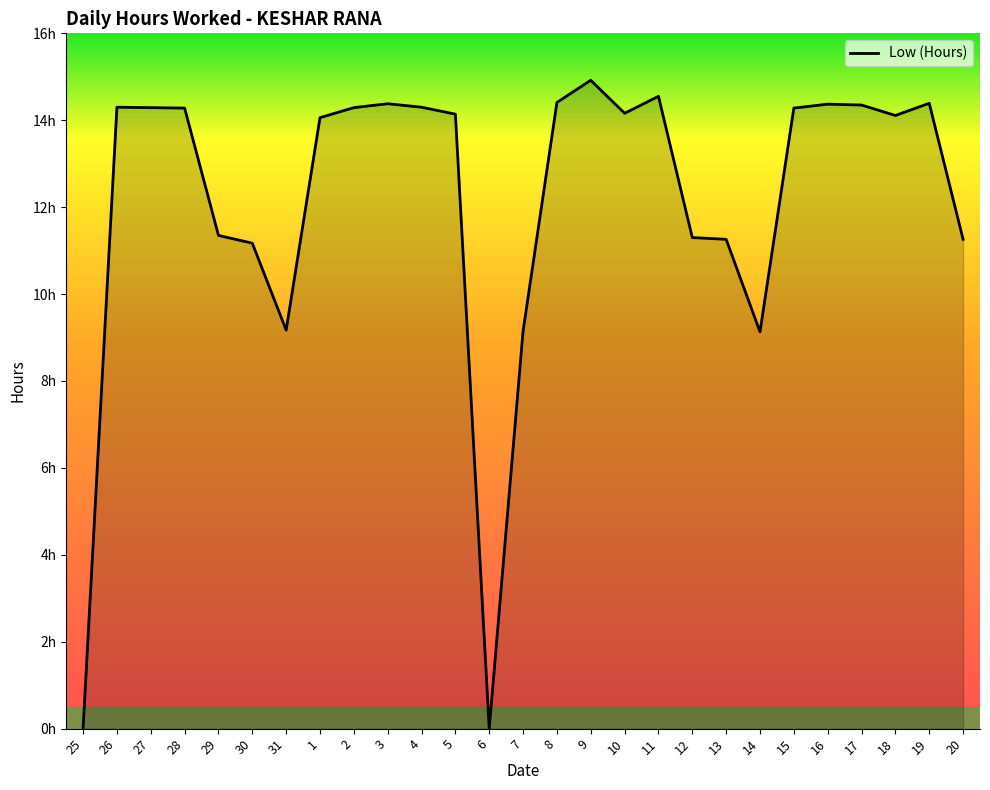

Reading left to right, what are all the values shown in this chart?

25=0.0	26=14.3	27=14.3	28=14.3	29=11.3	30=11.2	31=9.2	1=14.1	2=14.3	3=14.4	4=14.3	5=14.1	6=0.0	7=9.2	8=14.4	9=14.9	10=14.2	11=14.6	12=11.3	13=11.3	14=9.1	15=14.3	16=14.4	17=14.3	18=14.1	19=14.4	20=11.3